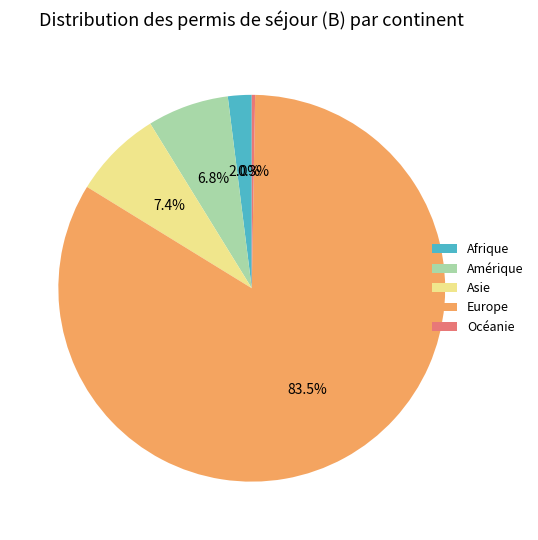

Which slice represents more than half of the pie?

Europe